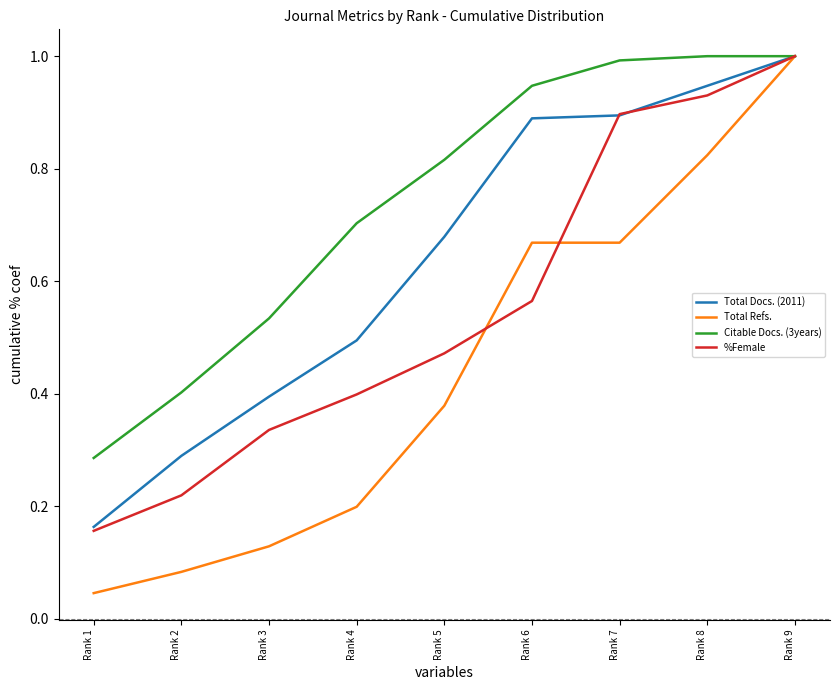

How many lines are shown in the chart?

4